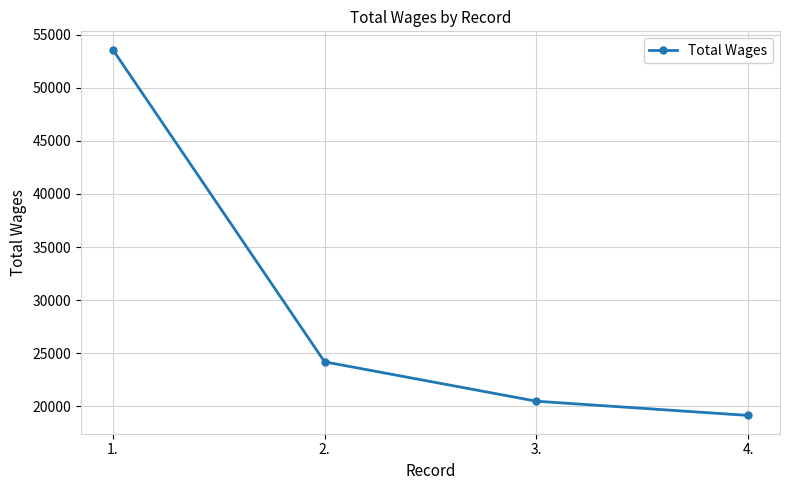

Which category has the highest value across all series?

1.